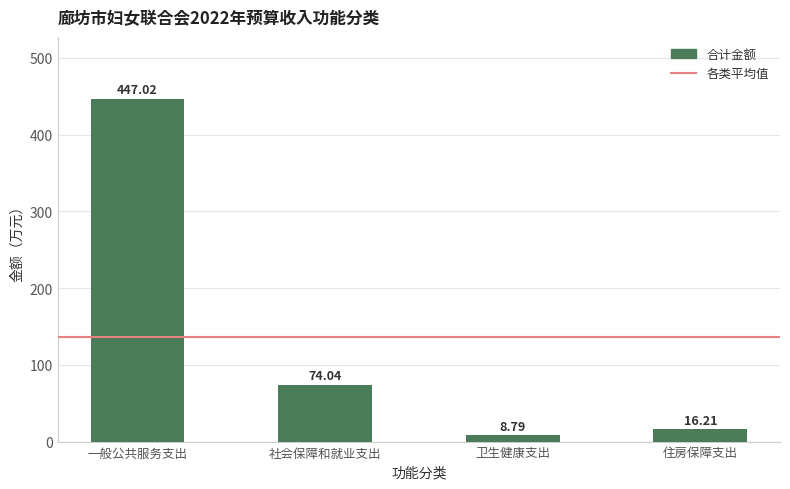

True or false: the data shows 8.8 at 卫生健康支出.

True